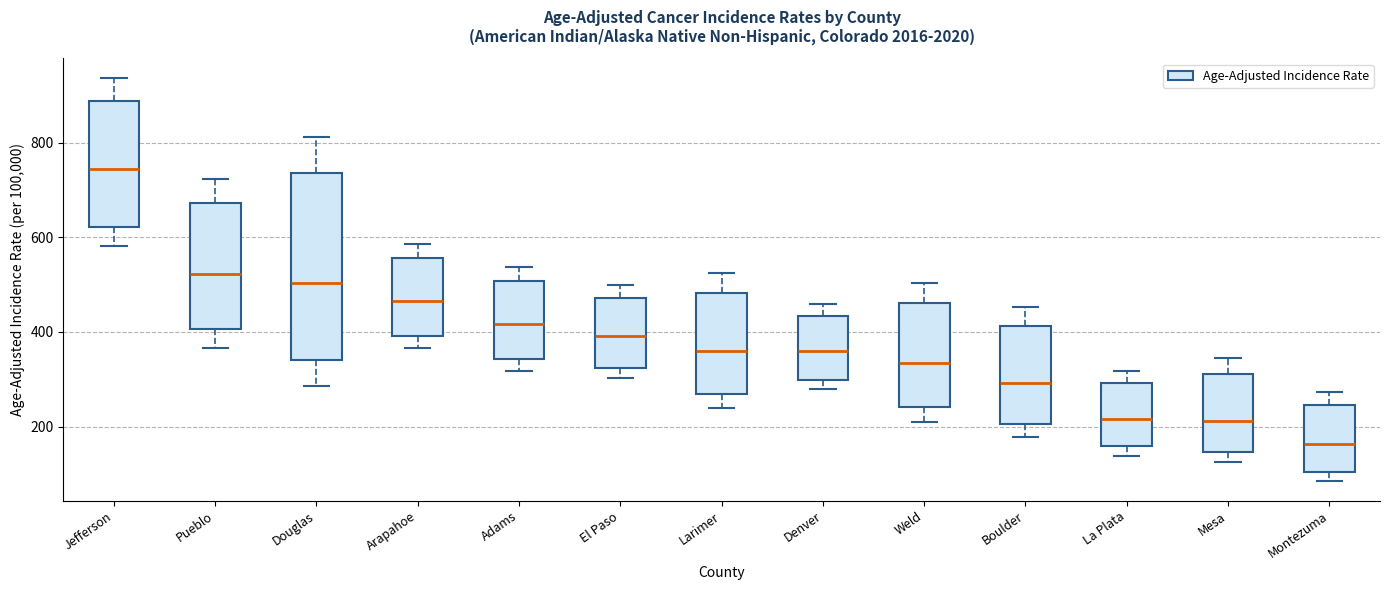

Comparing the boxes themselves (not the whiskers), which one is the tallest?

Douglas